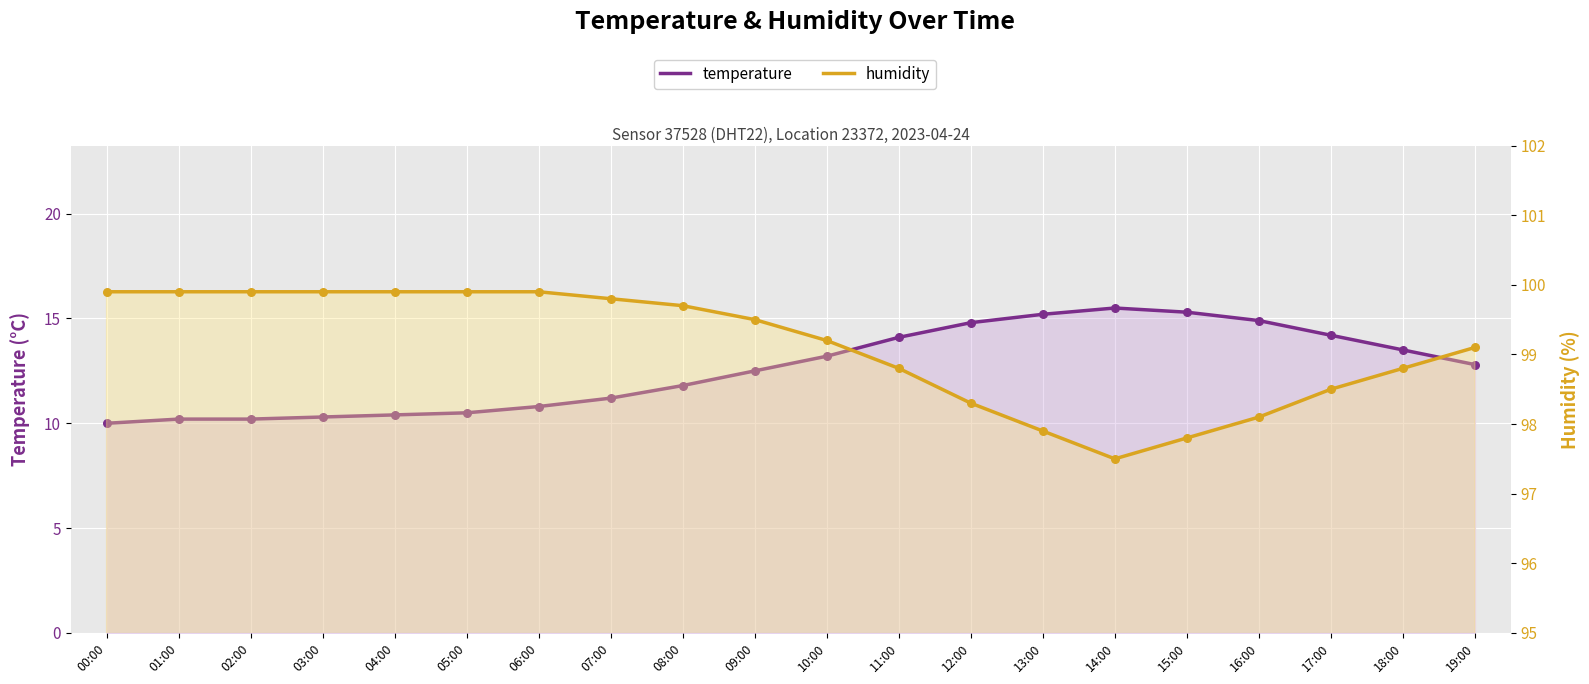

Which series contains the highest Y value?

humidity